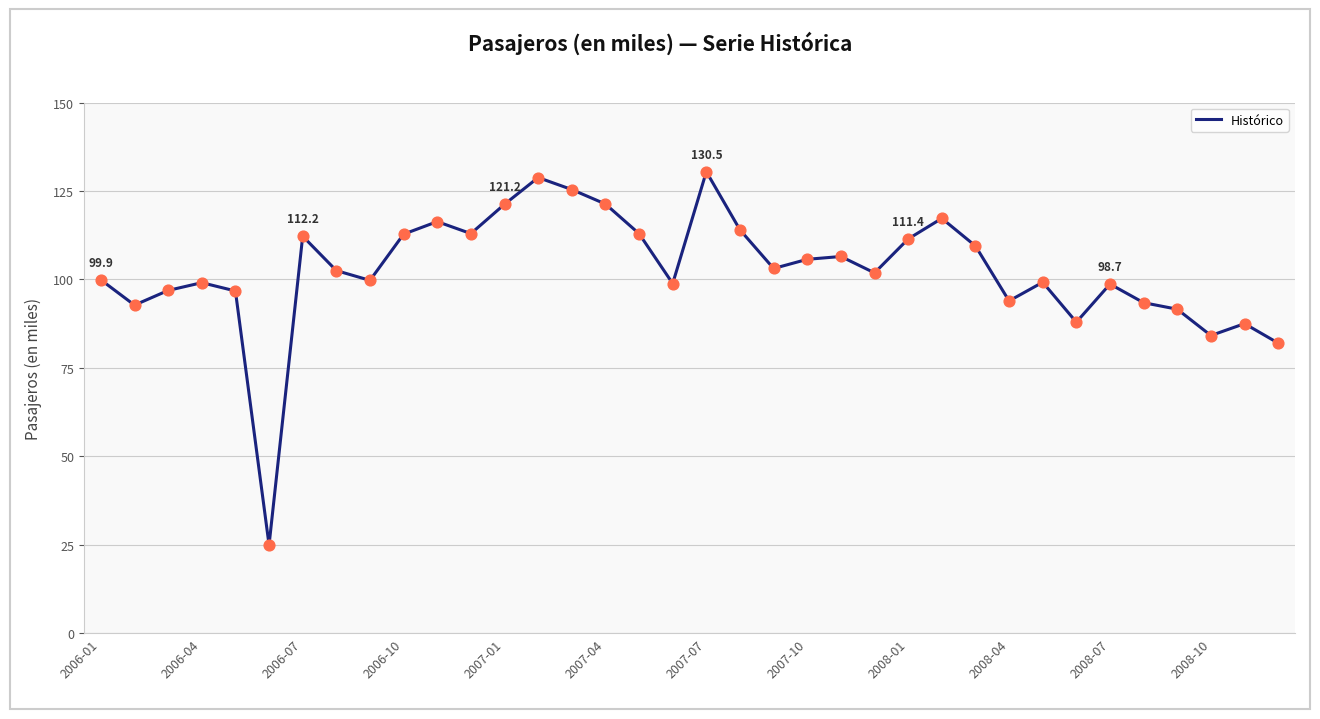

What is the smallest value displayed?

24.9